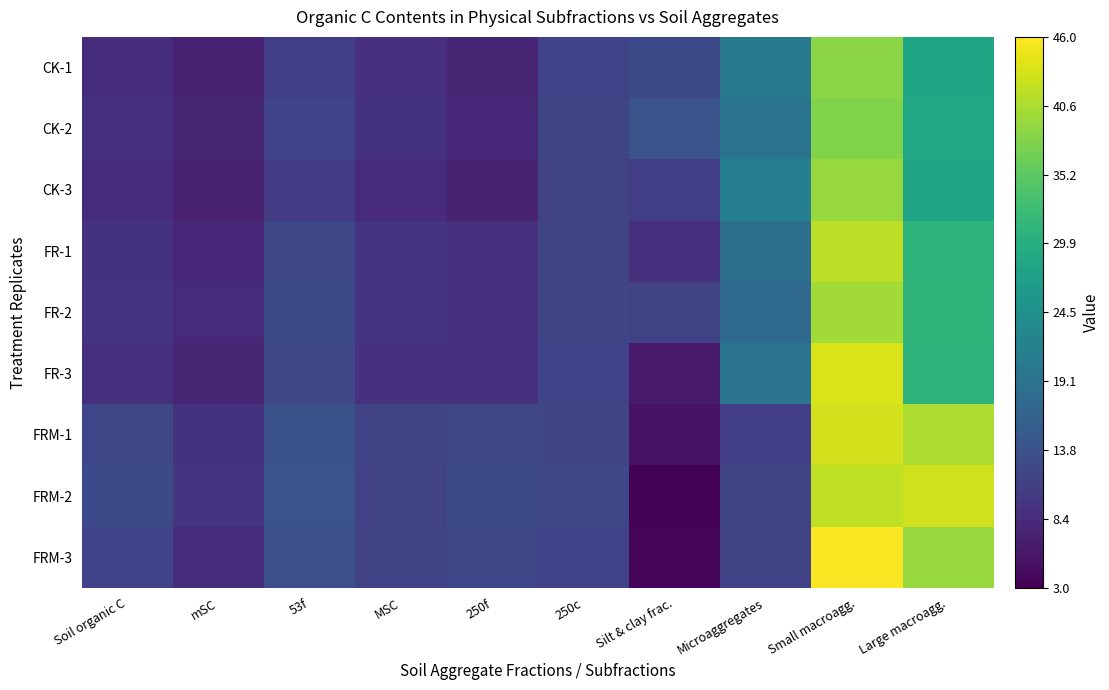

At Silt & clay frac., list the series in order from largest to smallest.

CK-2, CK-1, FR-2, CK-3, FR-1, FR-3, FRM-1, FRM-3, FRM-2